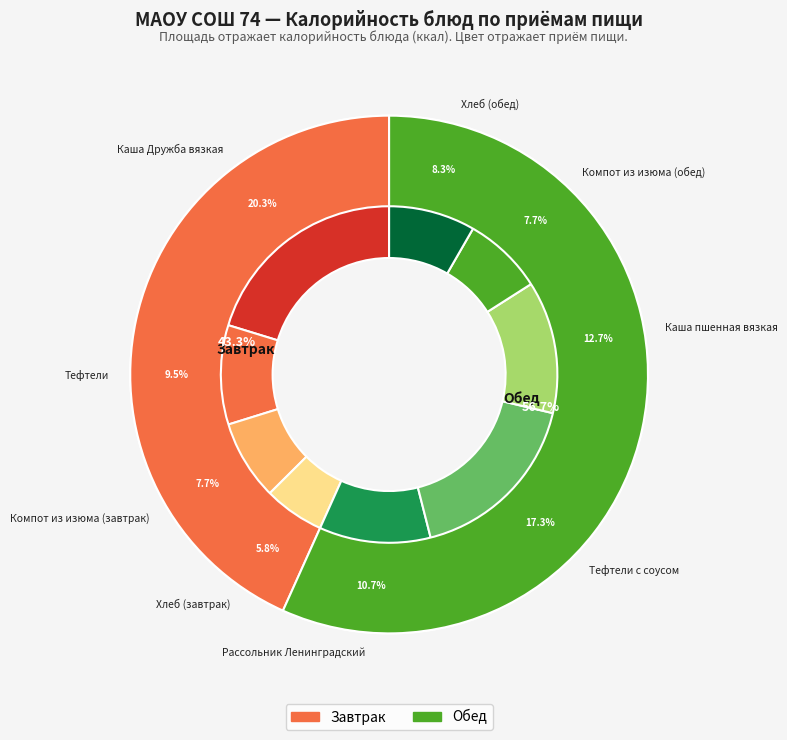

Does Тефтели с соусом represent more than half of the total?

No